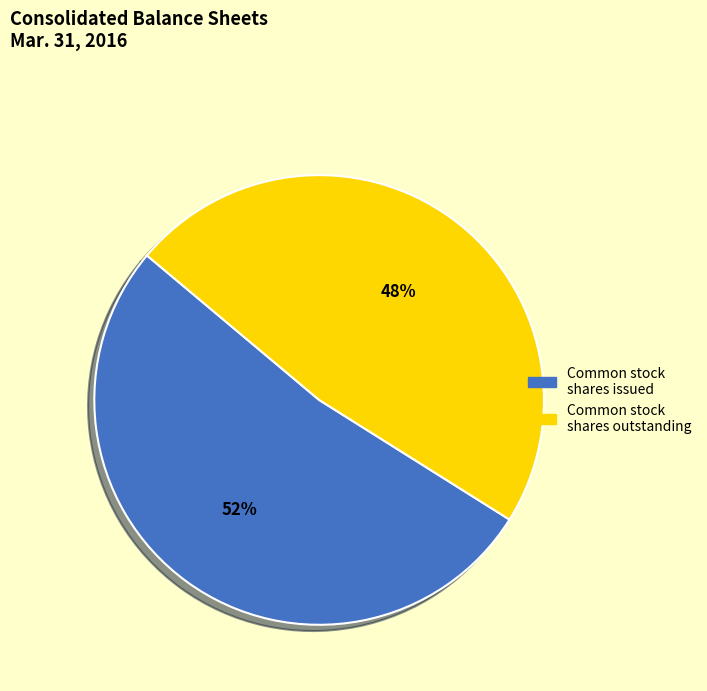

To the nearest percent, what is the average slice percentage?

50%